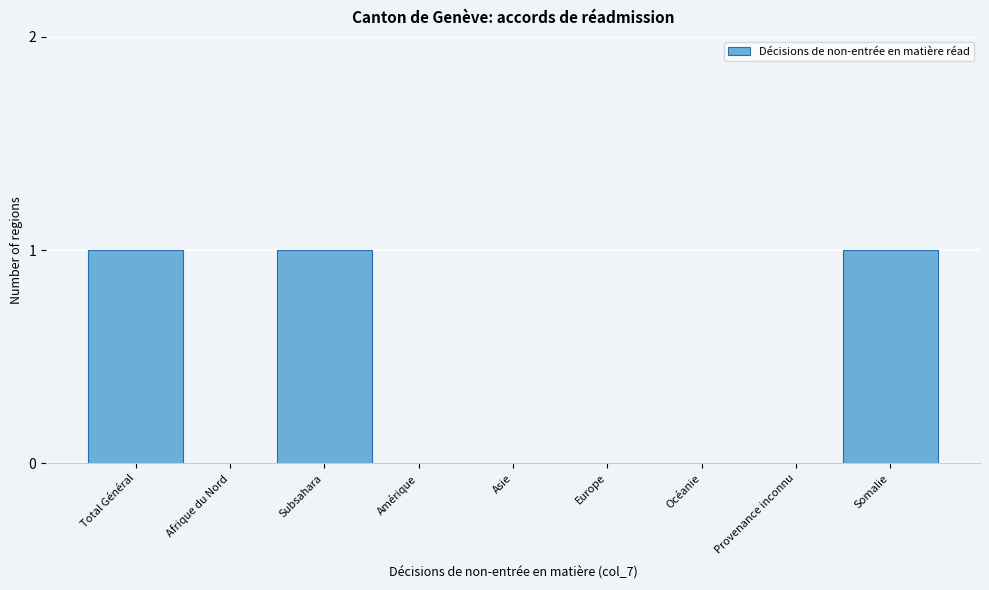

Reading left to right, what are all the values shown in this chart?

Total Général=1	Afrique du Nord=0	Subsahara=1	Amérique=0	Asie=0	Europe=0	Océanie=0	Provenance inconnu=0	Somalie=1